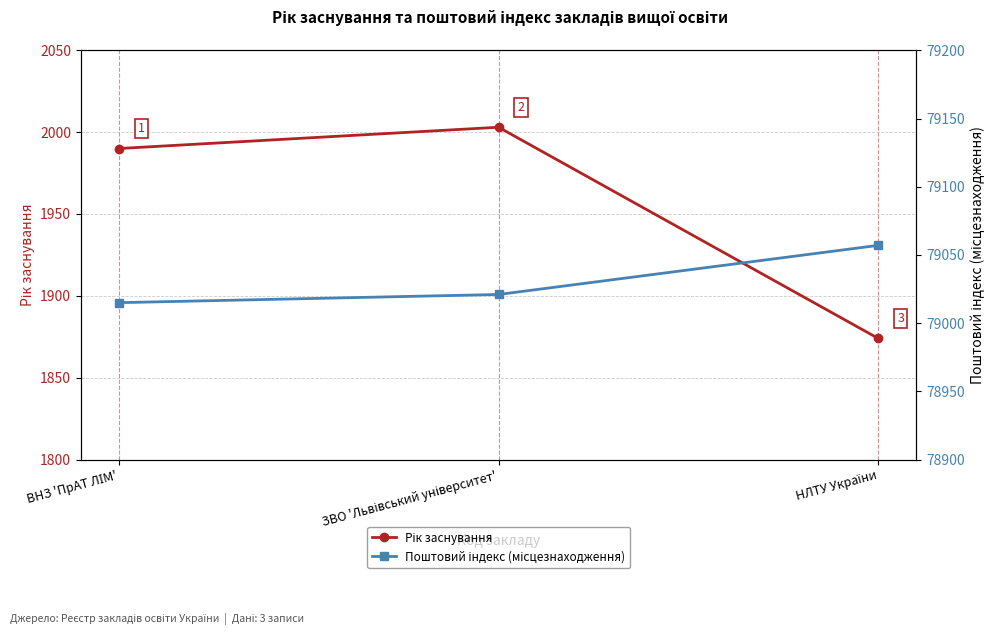

True or false: Поштовий індекс (місцезнаходження) has a value of 79015 at ВНЗ 'ПрАТ ЛІМ'.

True